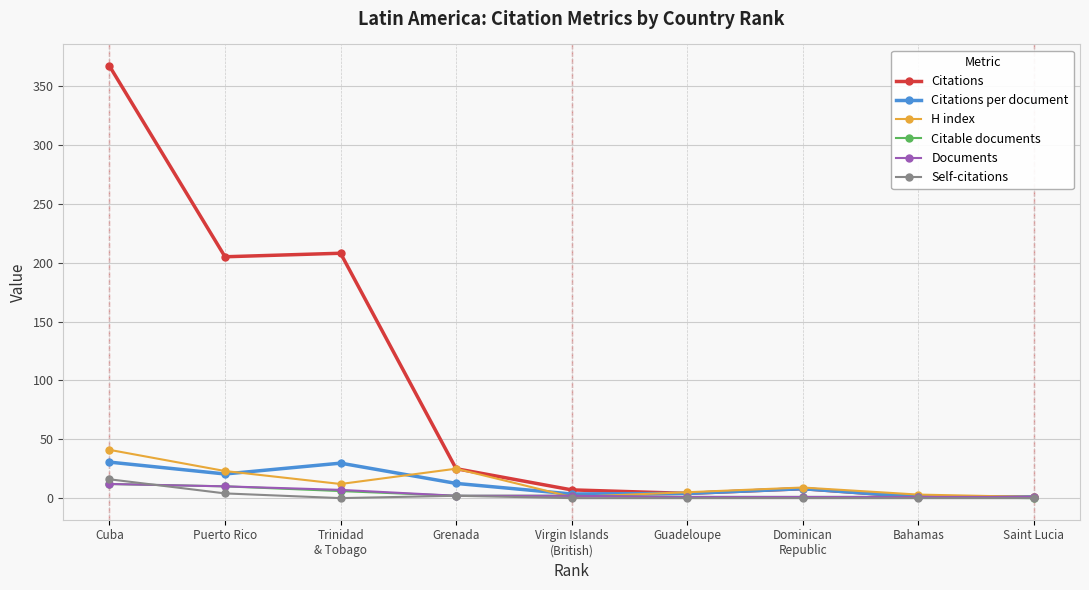

Which series has the largest total across all categories?

Citations